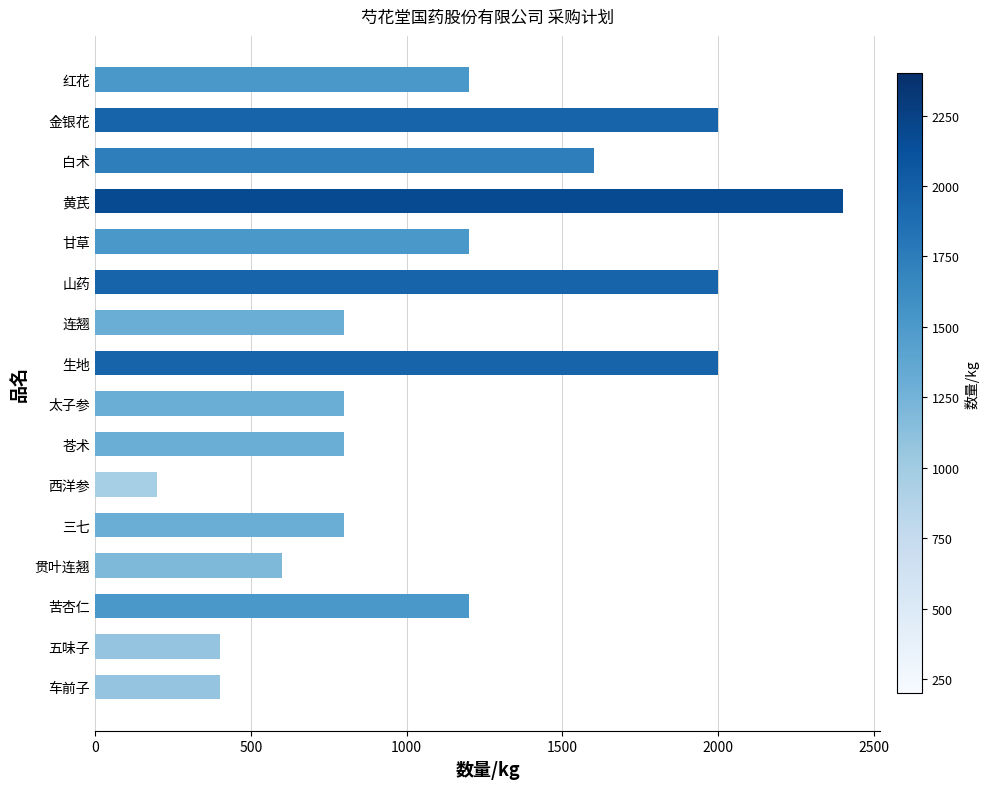

What is the approximate value at 三七, to the nearest 10?

800